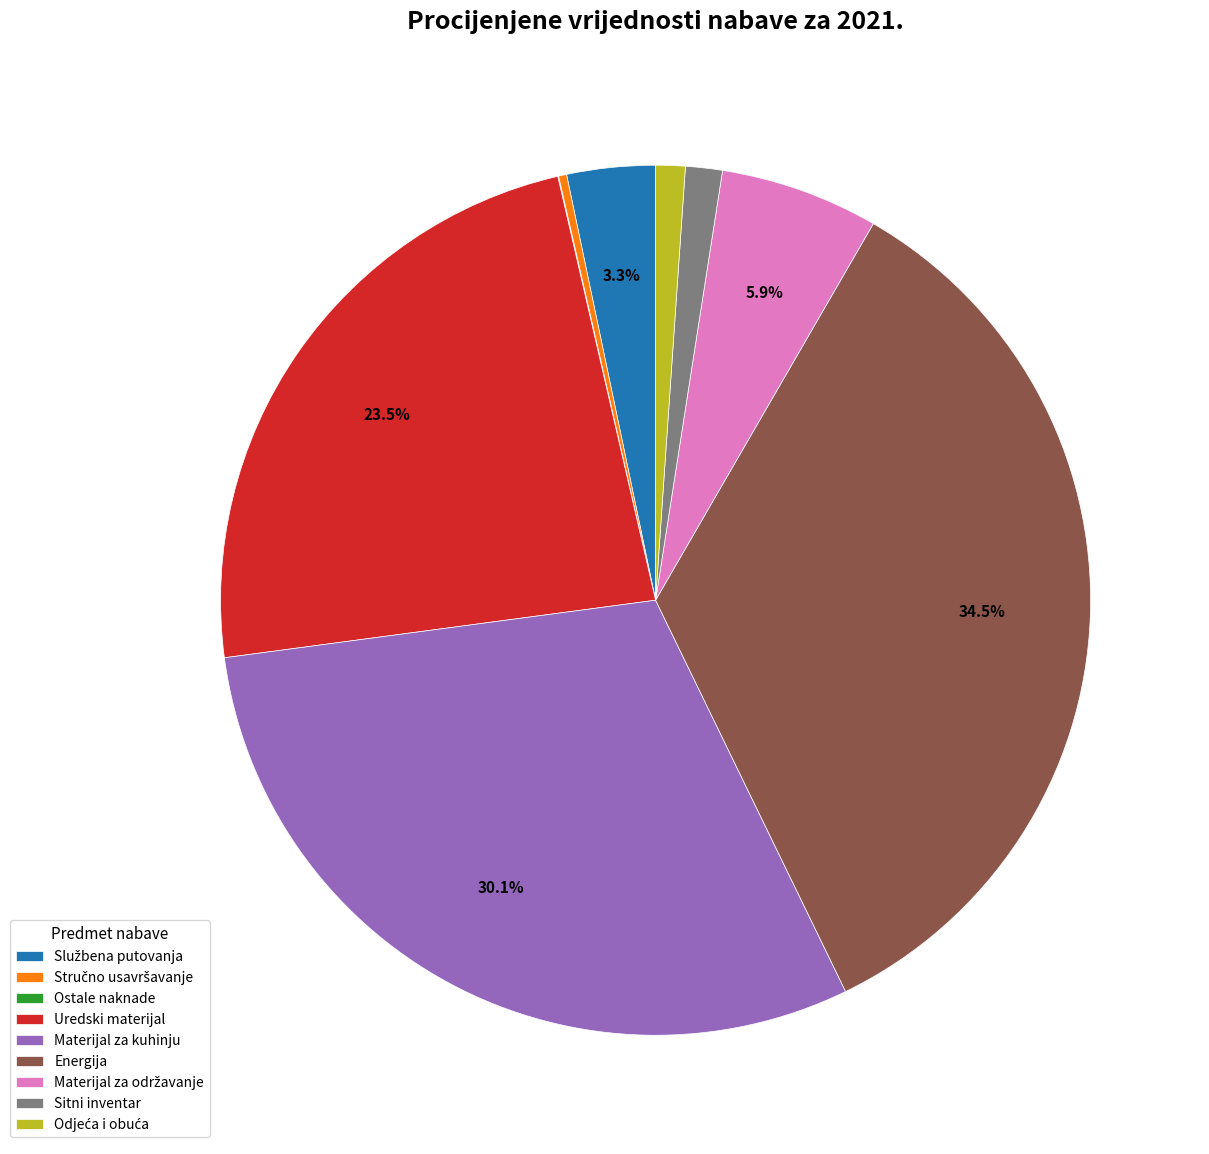

To the nearest percent, what is the average slice percentage?

11%